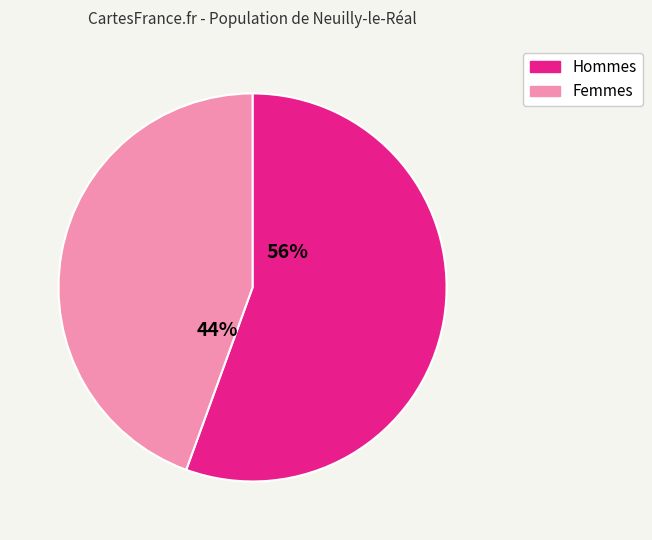

To the nearest percent, what is the average slice percentage?

50%